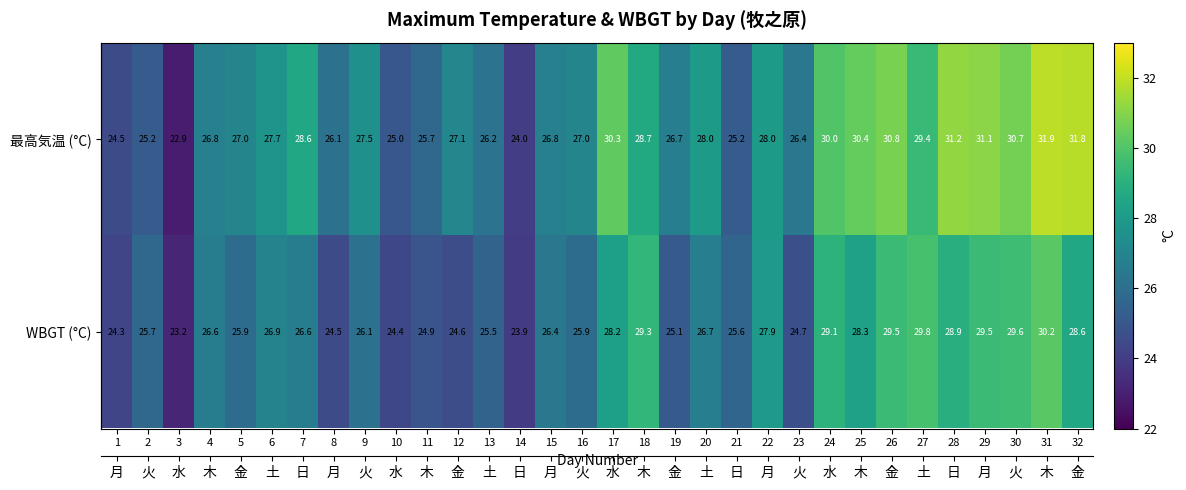

Is it true that 最高気温 (°C) equals 27.1 at 12?

True